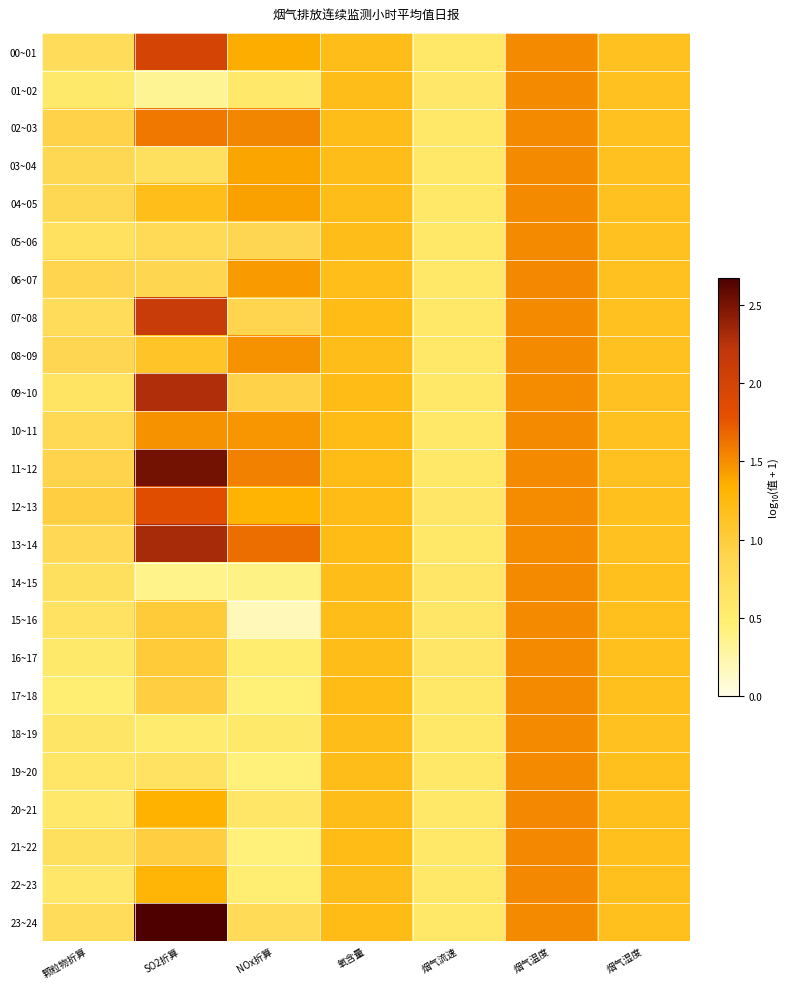

What is the total value across all series at 烟气湿度?

27.8